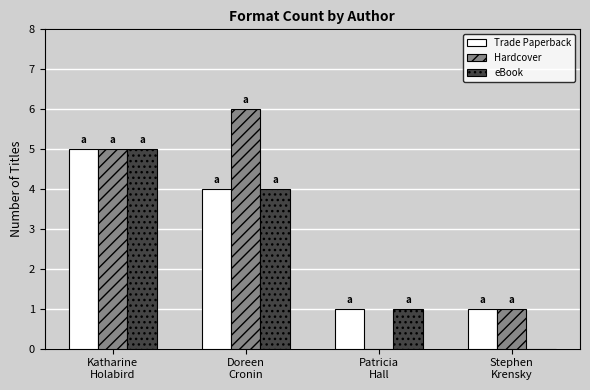

What is the greatest value displayed?

6